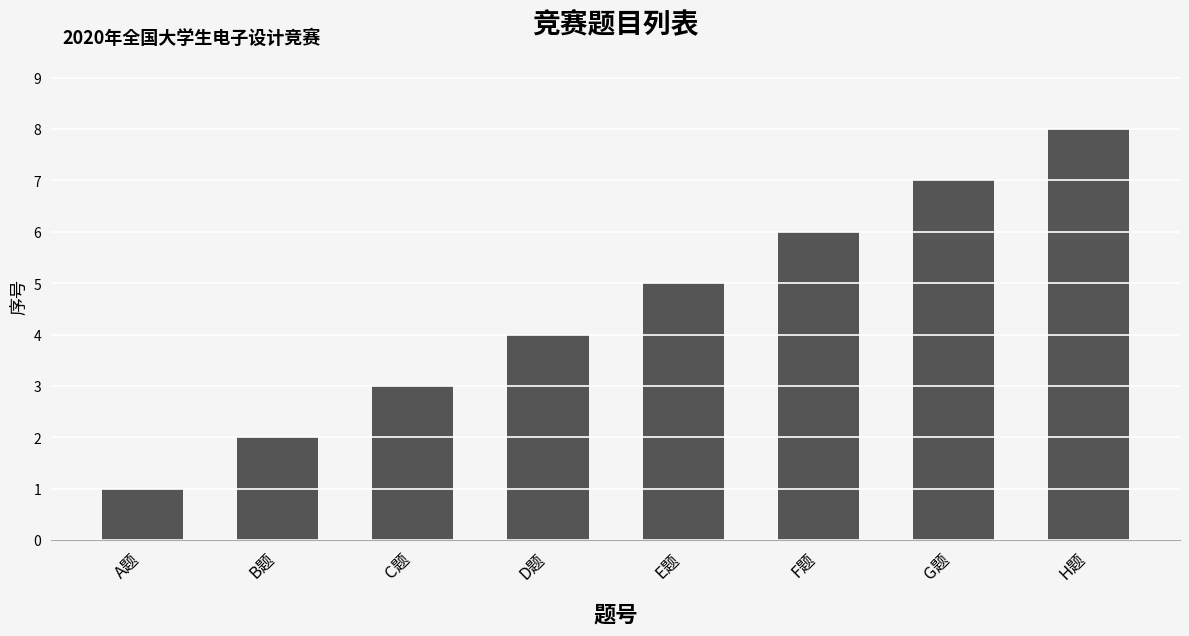

Is it true that the value at G题 is 7?

True